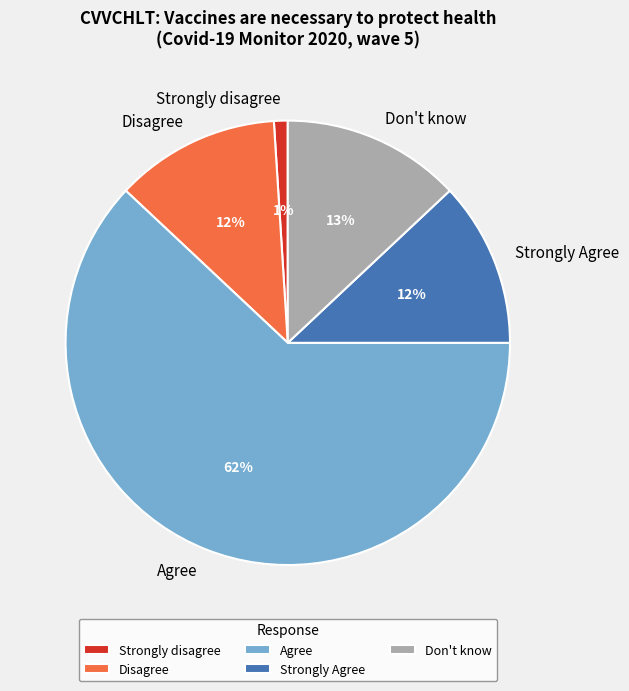

What percentage is the Agree slice, to the nearest percent?

62%